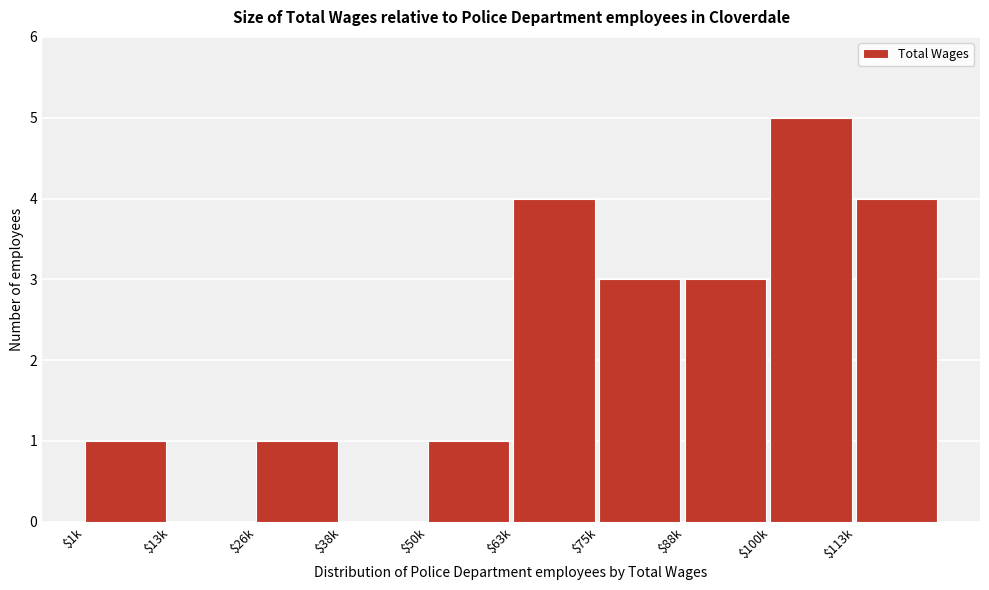

The value at $13k is 2. True or false?

False